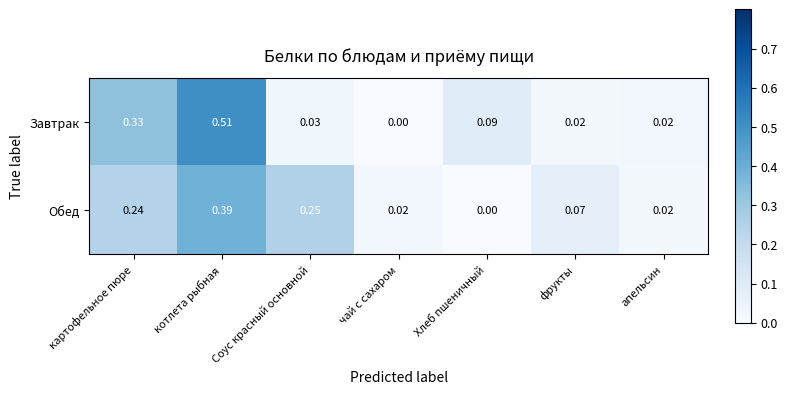

Which series has the largest total across all categories?

Завтрак